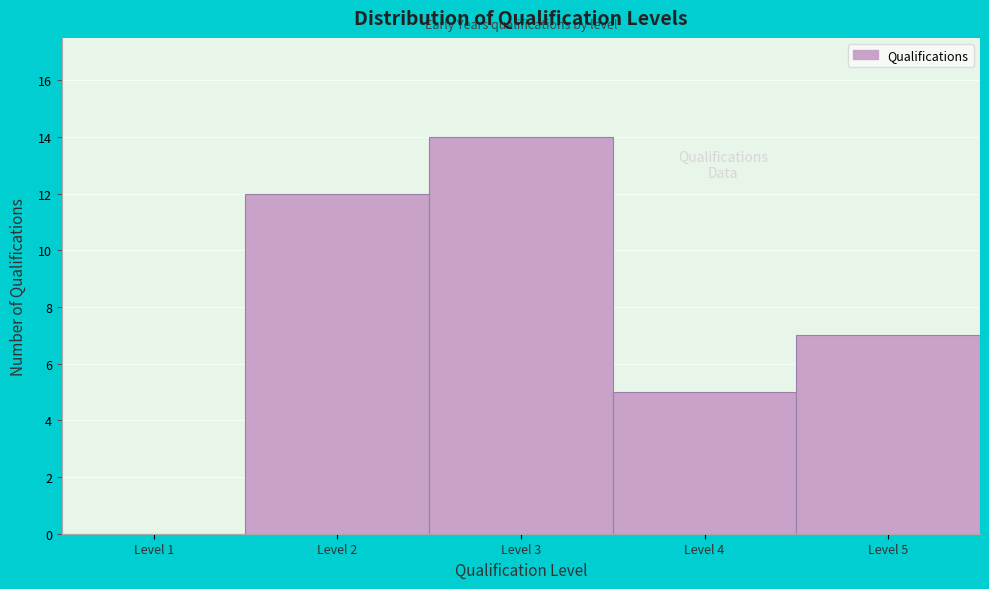

Reading right to left, extract all data points from this chart.

Level 5=7	Level 4=5	Level 3=14	Level 2=12	Level 1=0